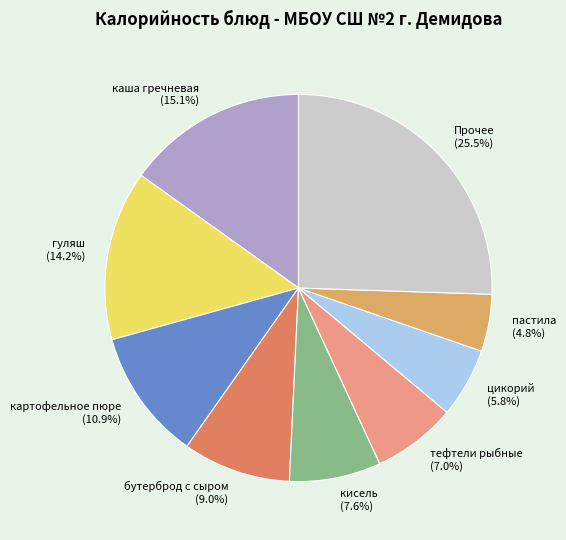

Which has a higher value, картофельное пюре (10.9%) or Прочее (25.5%)?

Прочее (25.5%)